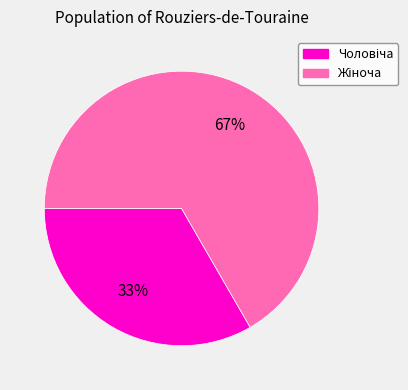

To the nearest percent, what is the average slice percentage?

50%